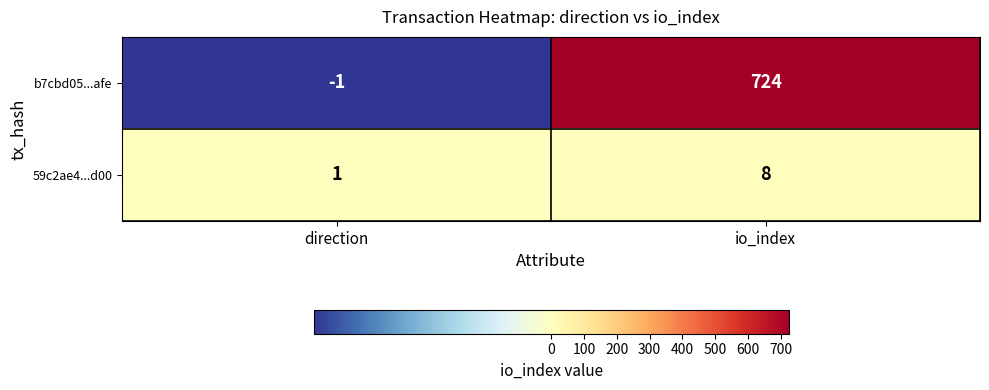

Which series has the widest spread of values?

b7cbd05...afe